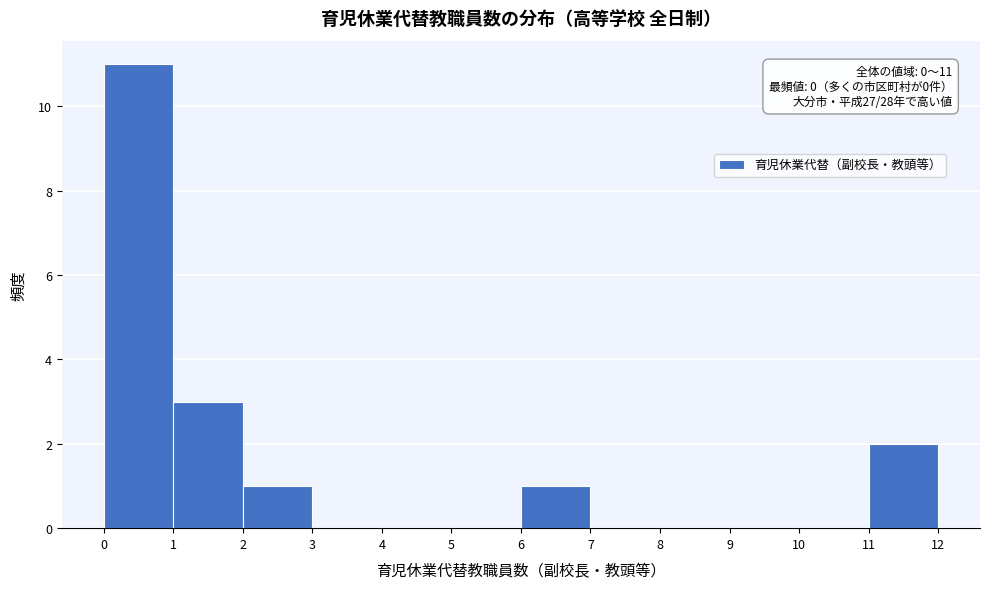

Over which range of the x-axis is the bar tallest?

0 to 1